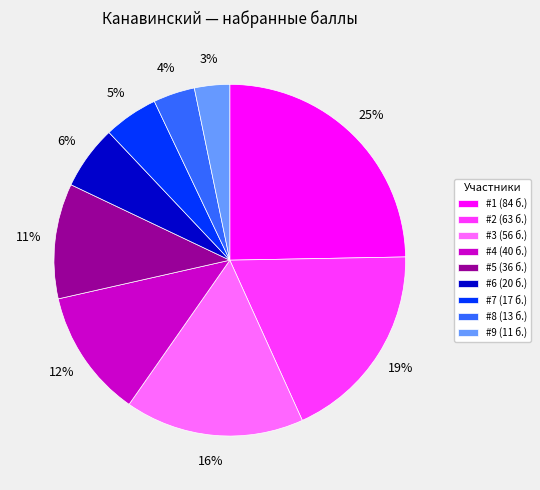

Count the number of slices in the pie.

9